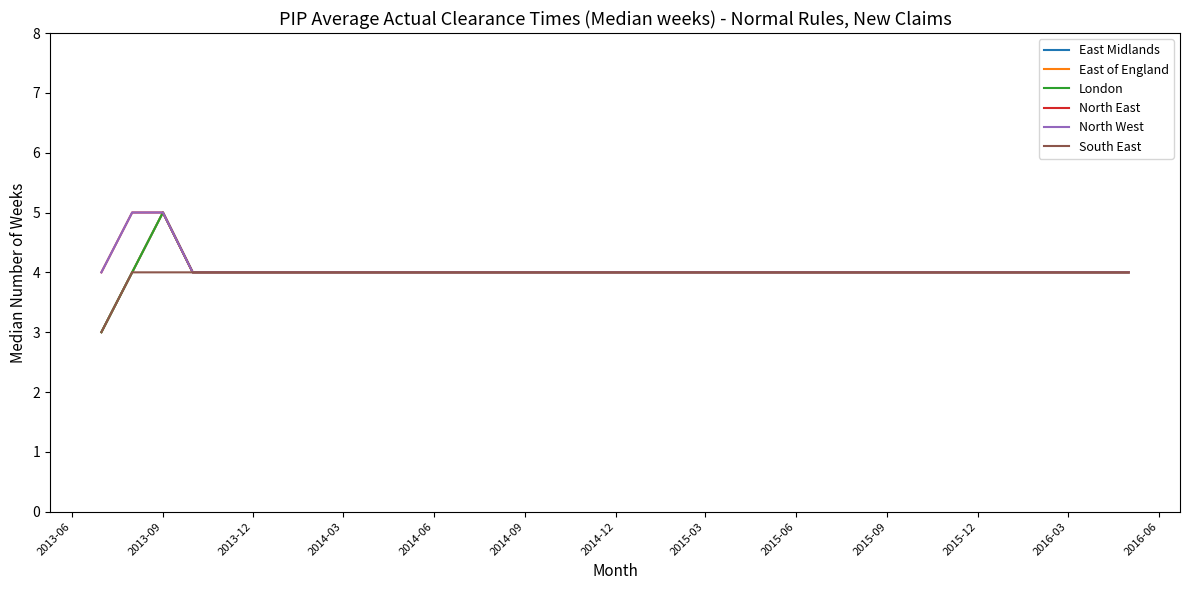

Which series has the widest spread of values?

East Midlands